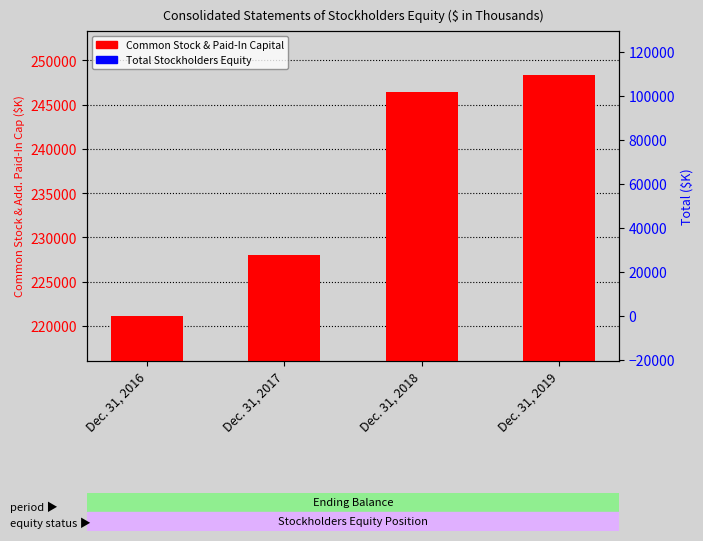

Which series changed the most between Dec. 31, 2017 and Dec. 31, 2019?

Total Stockholders Equity